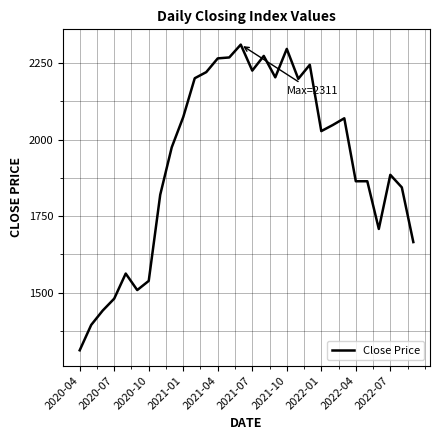

What is the sum of all values?

57792